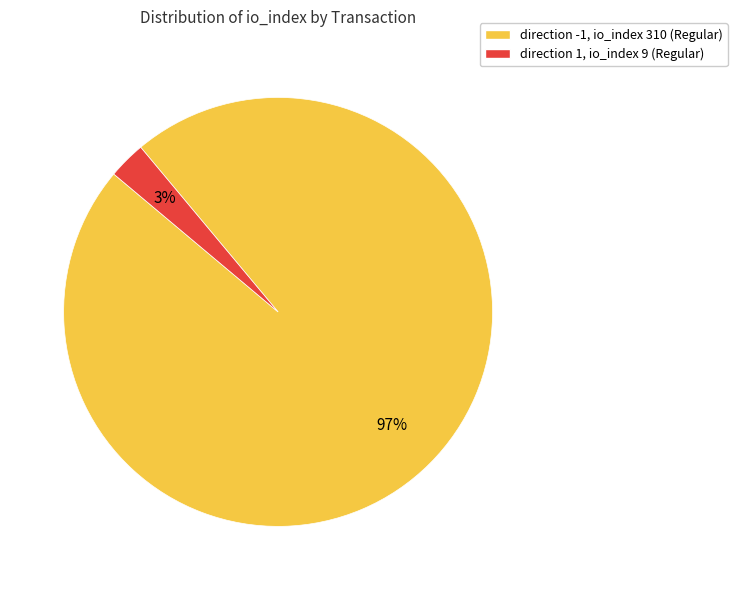

Between direction -1, io_index 310 (Regular) and direction 1, io_index 9 (Regular), which is larger?

direction -1, io_index 310 (Regular)